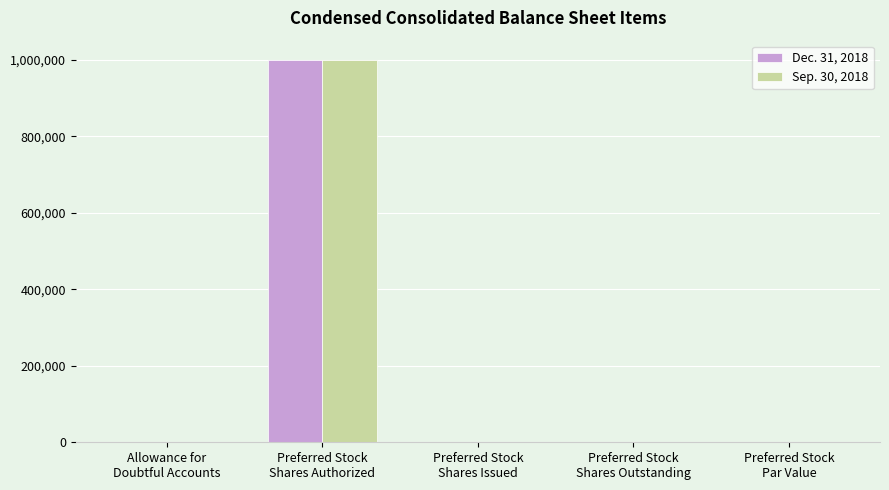

Is it true that Sep. 30, 2018 equals 35 at Preferred Stock
Shares Issued?

True